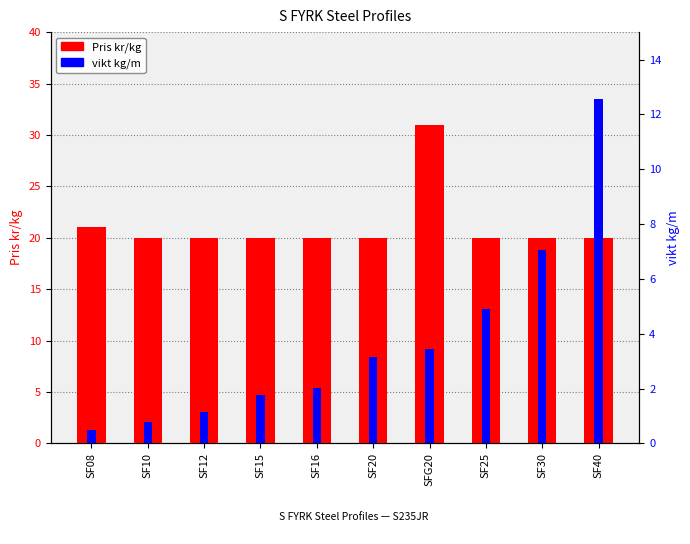

Rank the series by their maximum value, from highest to lowest.

Pris kr/kg, vikt kg/m